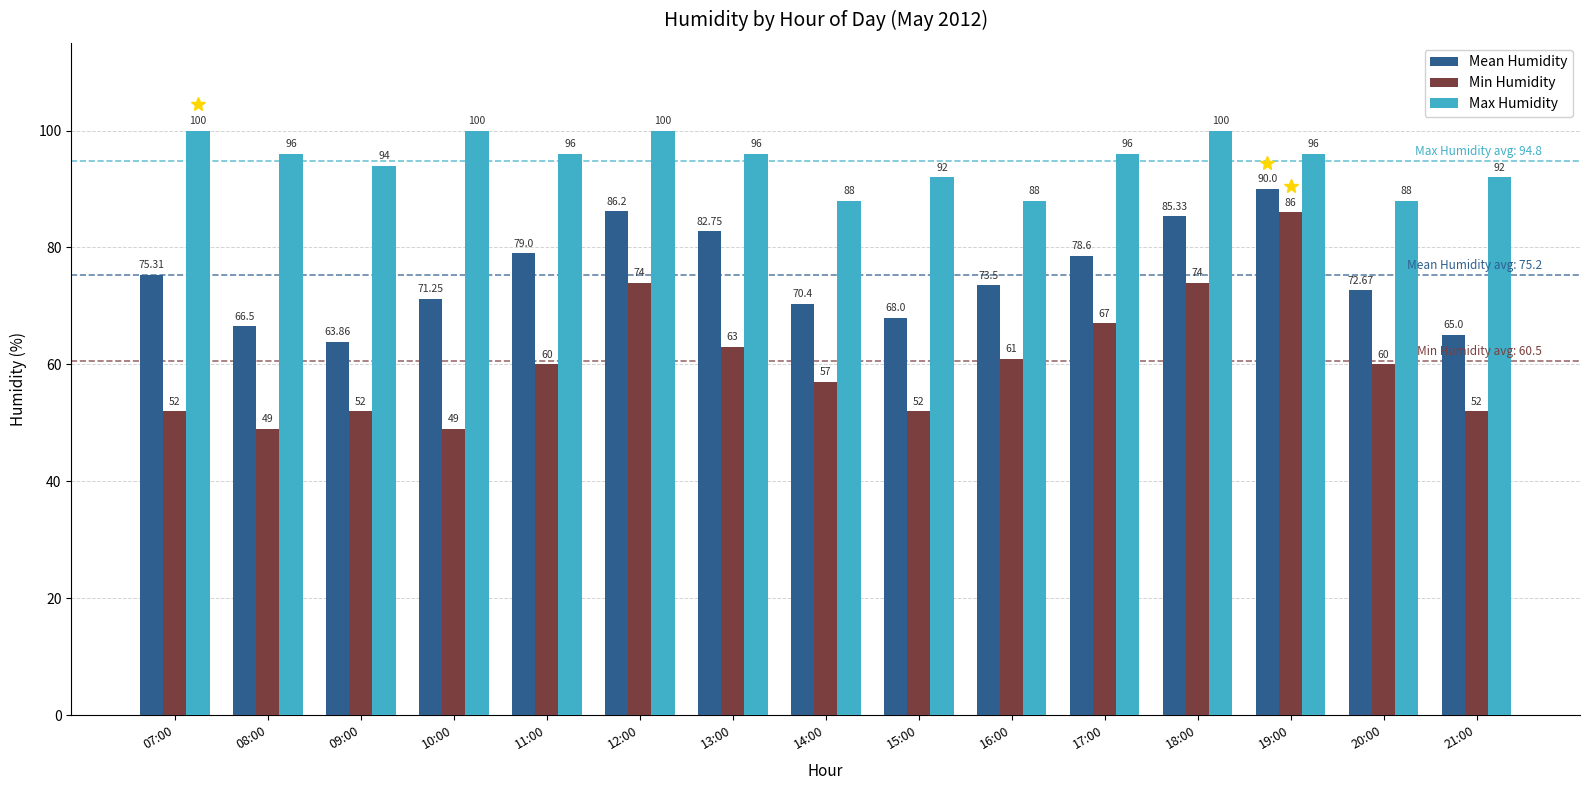

How many groups of bars are there?

15